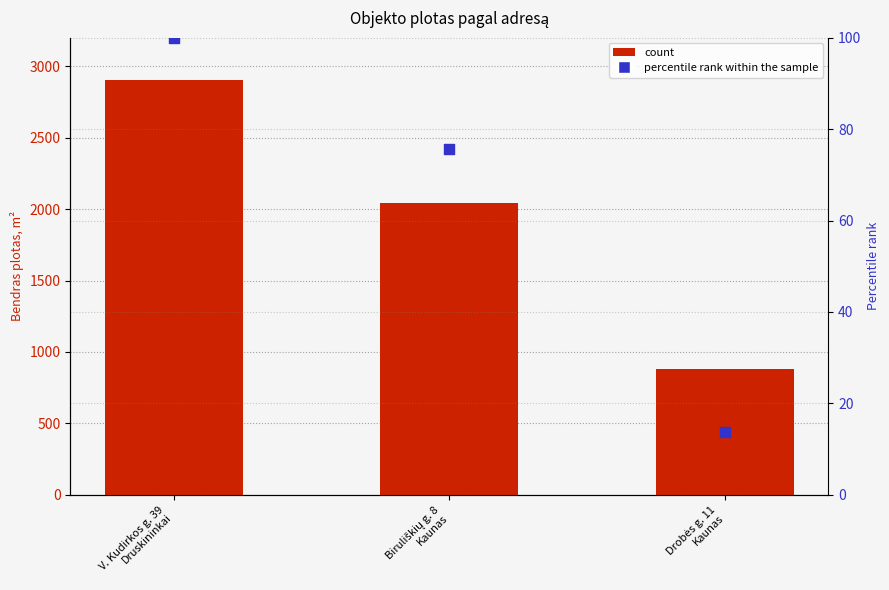

What are all the series names shown in the legend?

count, percentile rank within the sample